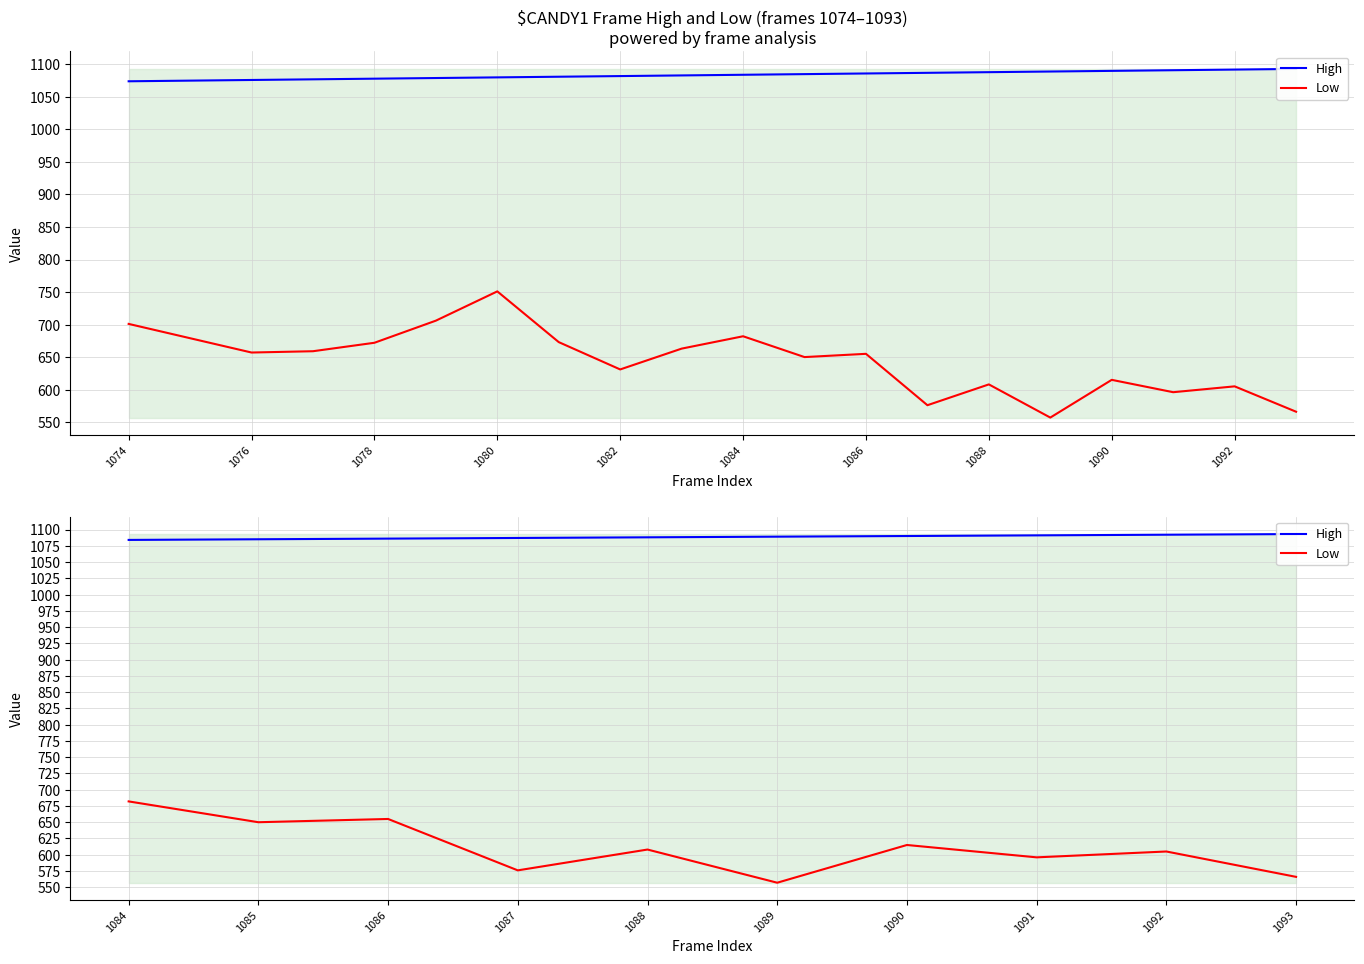

At which category does Low reach its first local valley?

1085